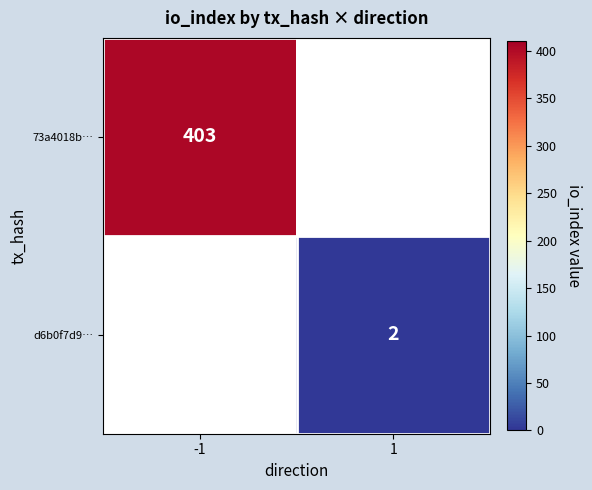

At which category does the chart reach its minimum across all series?

1